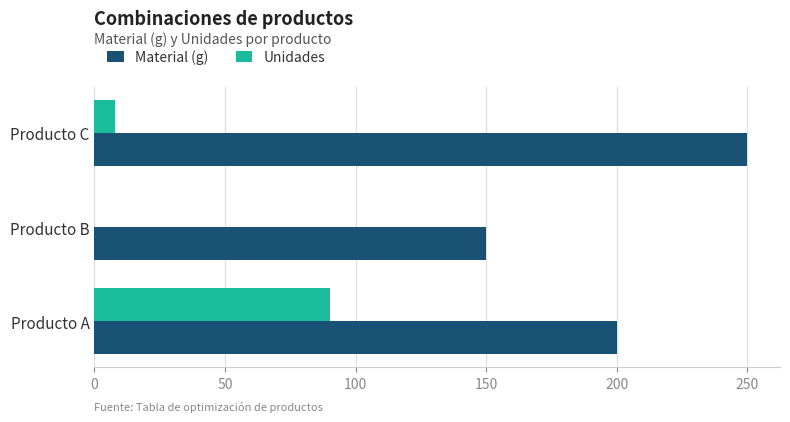

What is the approximate value of Material (g) at Producto B?

150